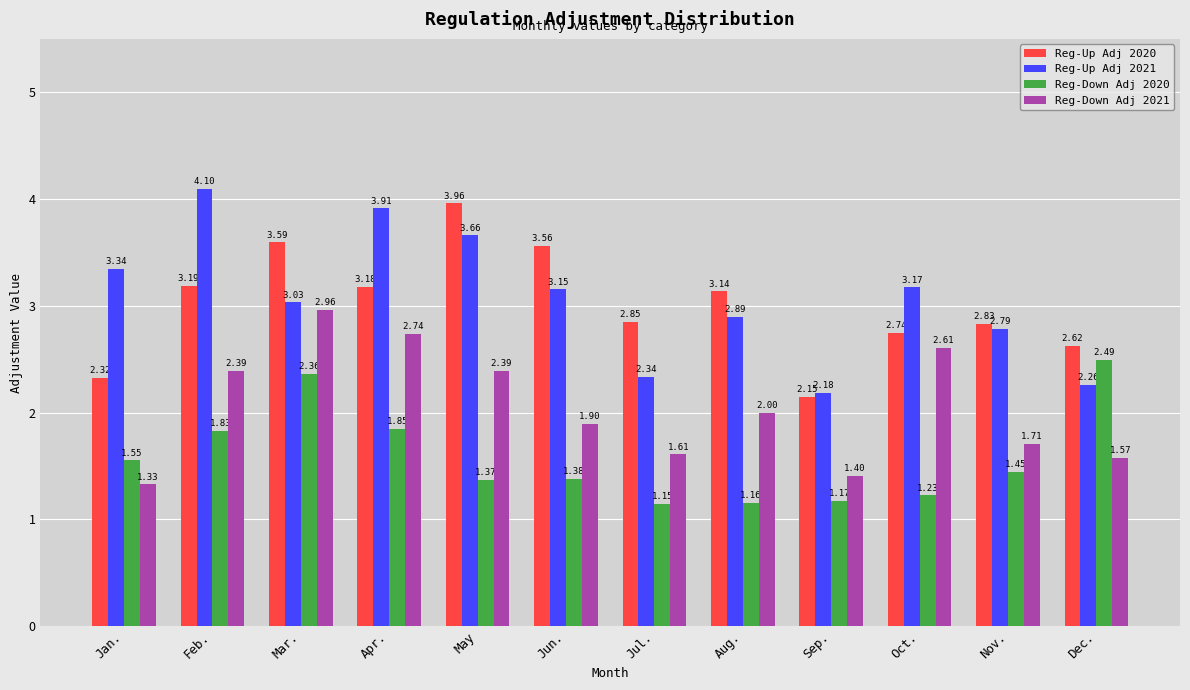

Rank the series by their maximum value, from highest to lowest.

Reg-Up Adj 2021, Reg-Up Adj 2020, Reg-Down Adj 2021, Reg-Down Adj 2020